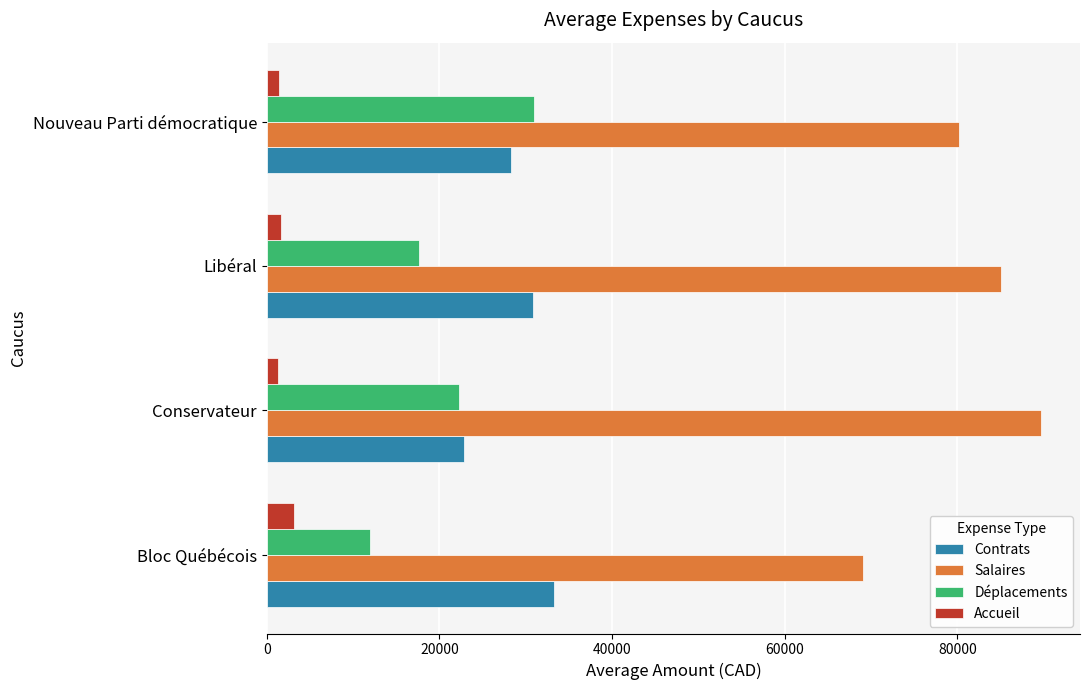

The Salaires series shows 110200.4 at Bloc Québécois. True or false?

False